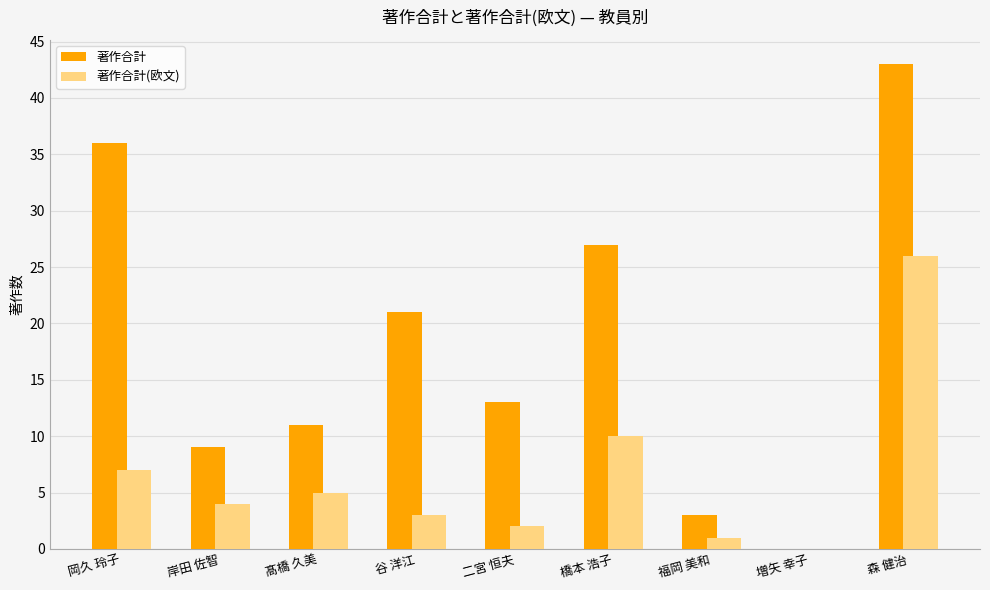

How many positive values does the 著作合計 series have?

8